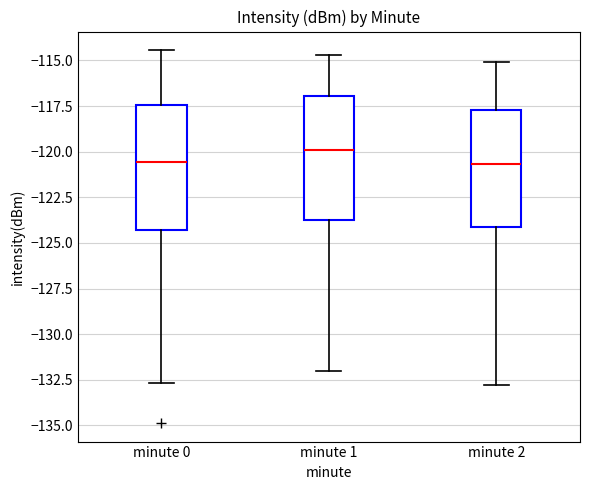

Where does the lower whisker of the box for minute 1 end on the y-axis? The values are not printed on the chart, so give them approximately, as read against the axis.

-132.0